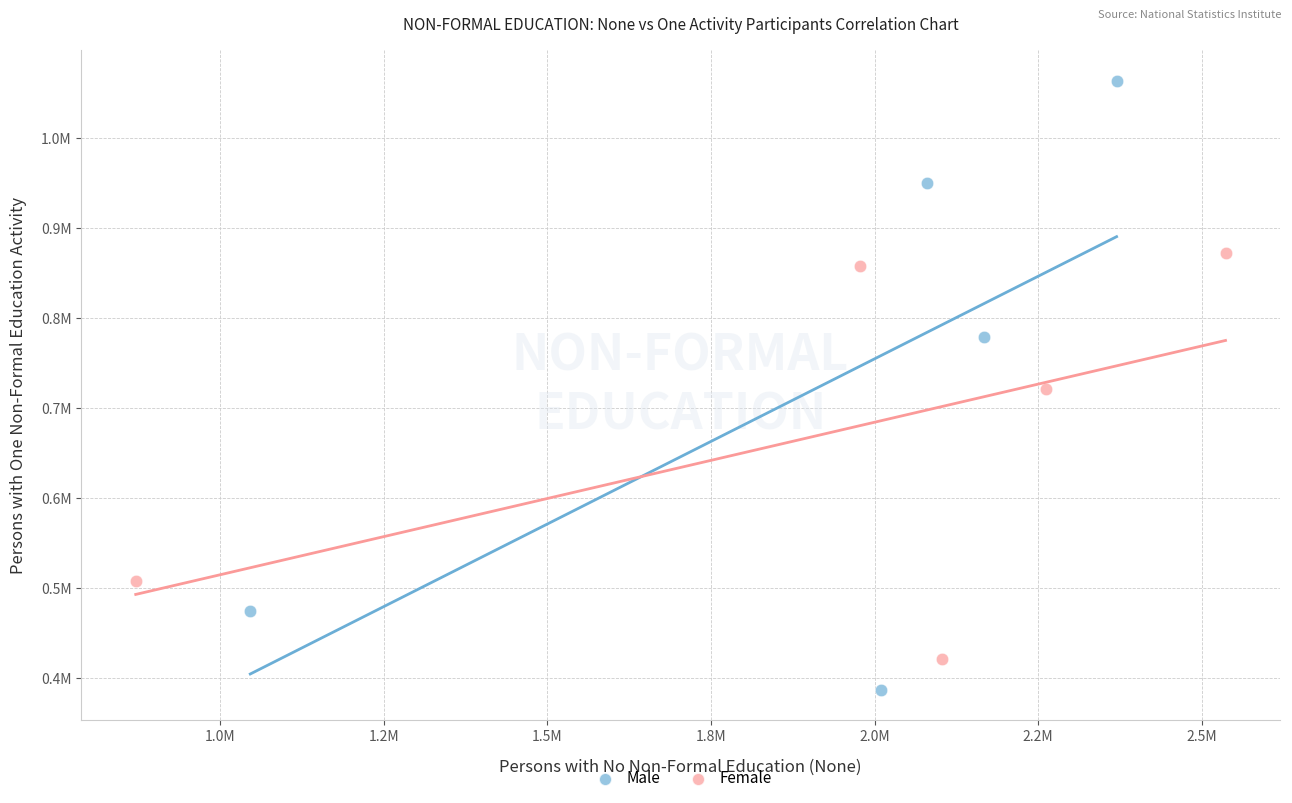

What are all the series names shown in the legend?

Male, Female